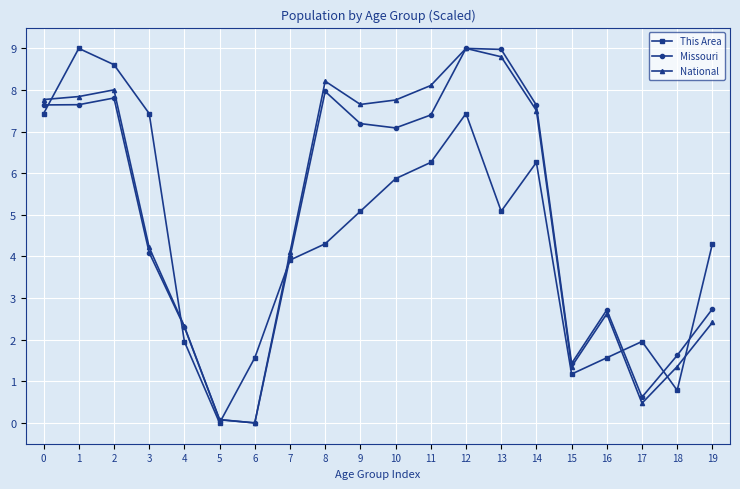

What is the approximate value of This Area at 3?

7.4